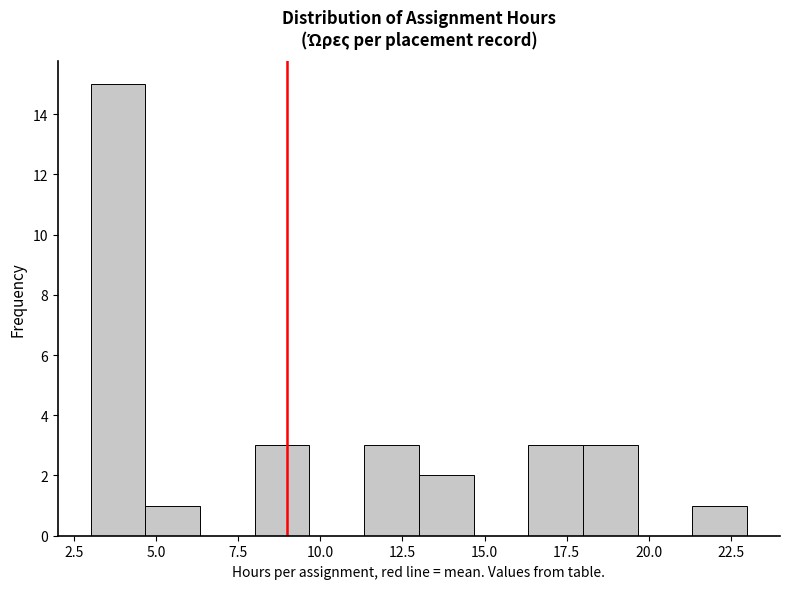

Around what value on the x-axis is the tallest bar? Give the approximate position of its centre, as read against the axis.

4.0